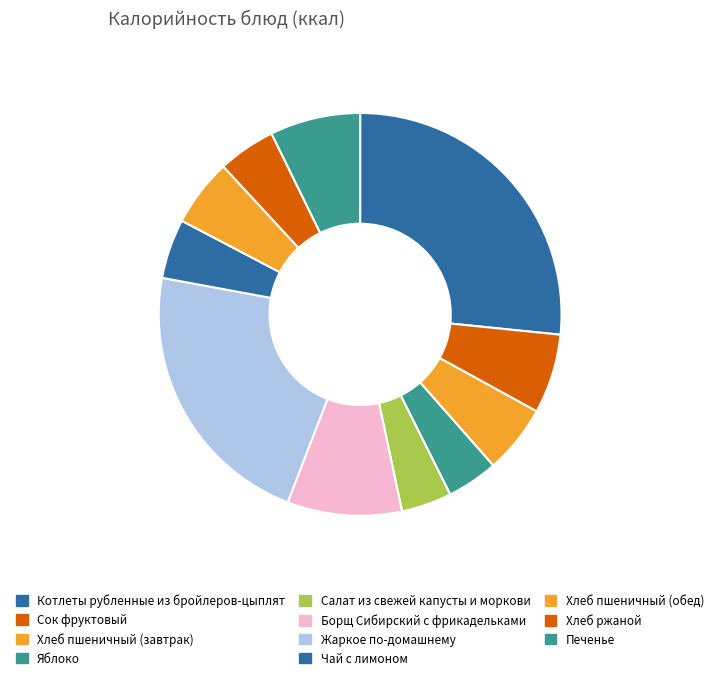

Rank the categories by value from lowest to highest.

Салат из свежей капусты и моркови, Яблоко, Хлеб ржаной, Чай с лимоном, Хлеб пшеничный (обед), Хлеб пшеничный (завтрак), Сок фруктовый, Печенье, Борщ Сибирский с фрикадельками, Жаркое по-домашнему, Котлеты рубленные из бройлеров-цыплят